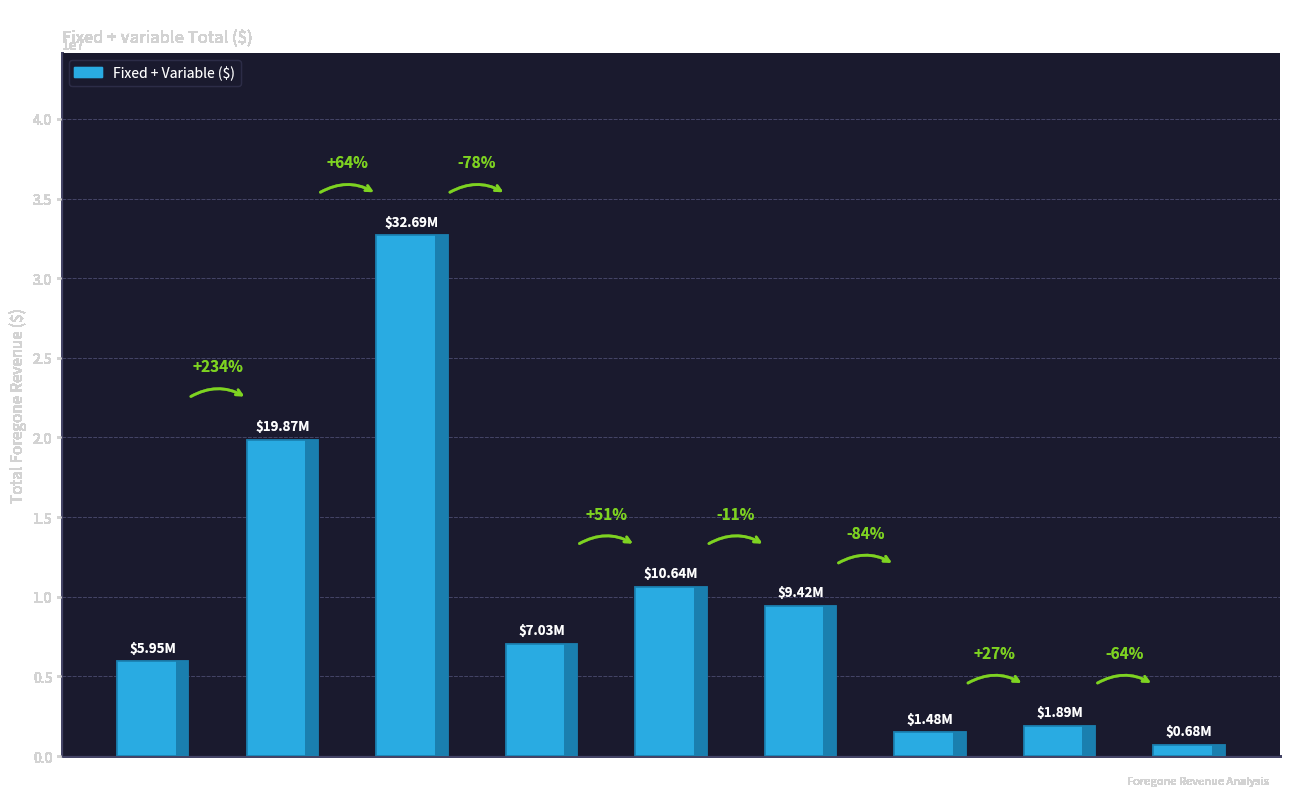

What is the ratio of the value at UGd to the value at GSe?

0.2